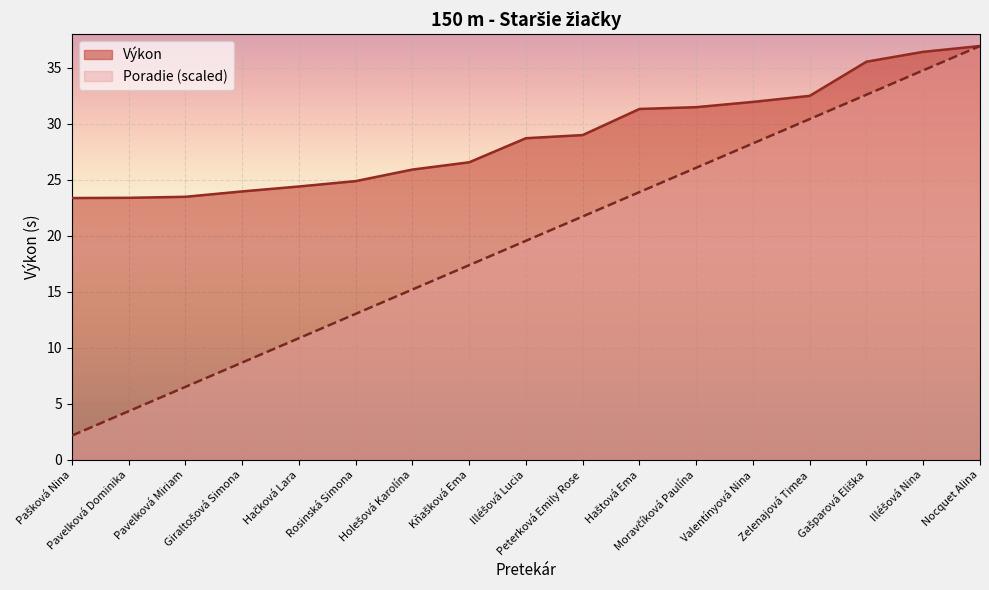

Between Moravčíková Paulína and Holešová Karolína, which is larger?

Moravčíková Paulína